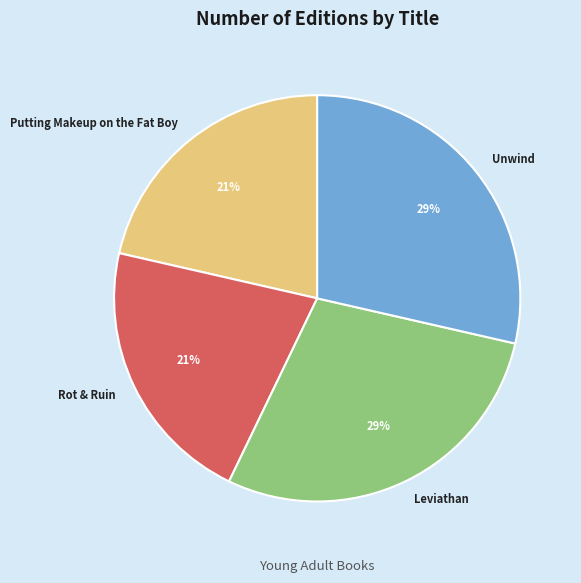

Between Leviathan and Putting Makeup on the Fat Boy, which is larger?

Leviathan